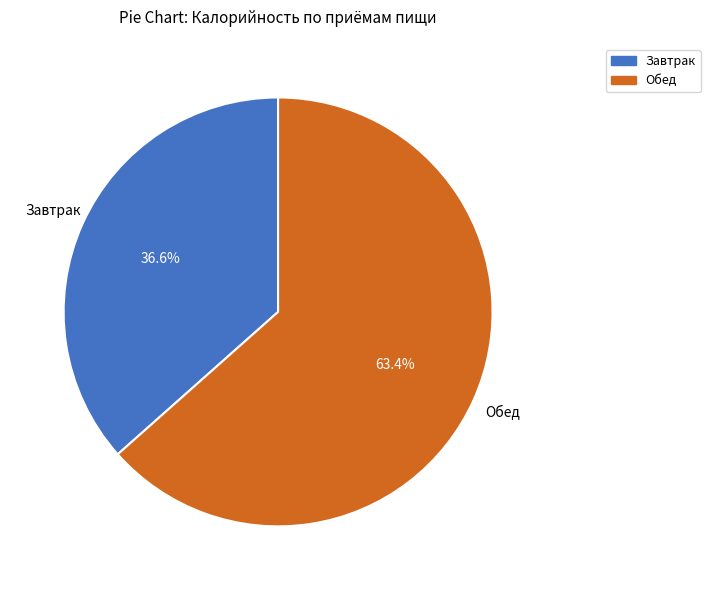

Is it true that Завтрак is 42% of the pie?

False